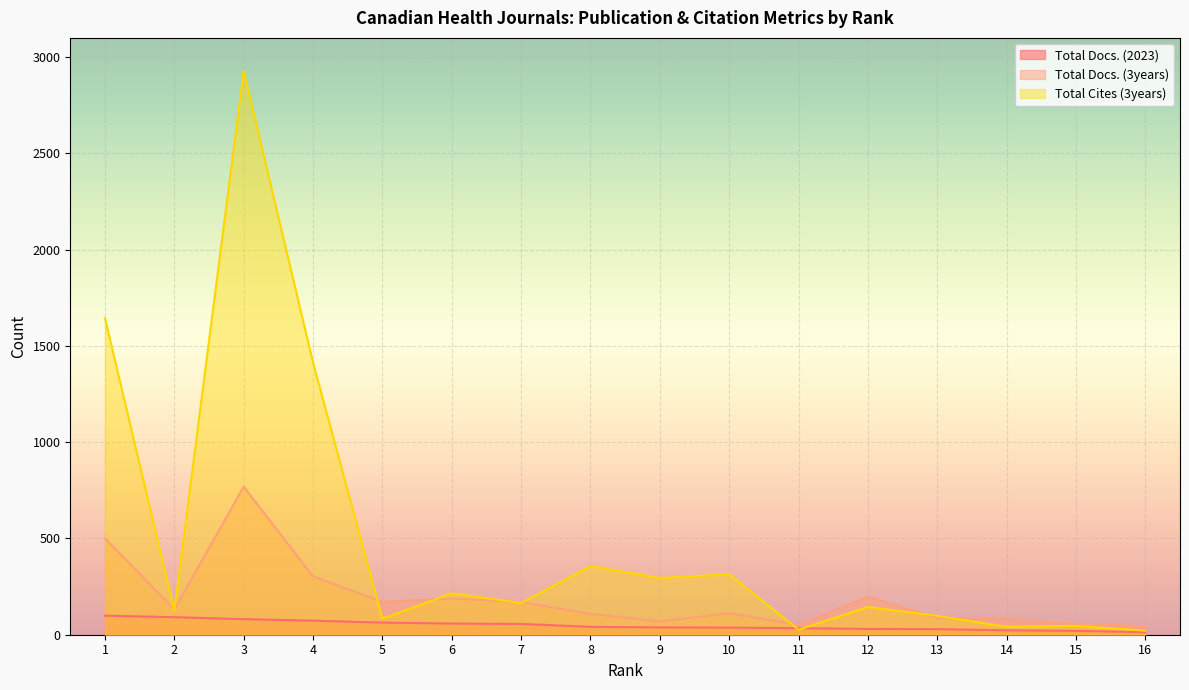

Reading left to right, transcribe all the data shown in this chart.

Total Docs. (2023): 1=99	2=91	3=81	4=73	5=63	6=58	7=56	8=41	9=38	10=37	11=34	12=30	13=29	14=23	15=20	16=13
Total Docs. (3years): 1=501	2=132	3=769	4=303	5=171	6=188	7=170	8=108	9=69	10=112	11=51	12=197	13=87	14=82	15=57	16=45
Total Cites (3years): 1=1644	2=125	3=2927	4=1413	5=83	6=215	7=165	8=356	9=295	10=314	11=26	12=144	13=98	14=41	15=46	16=21